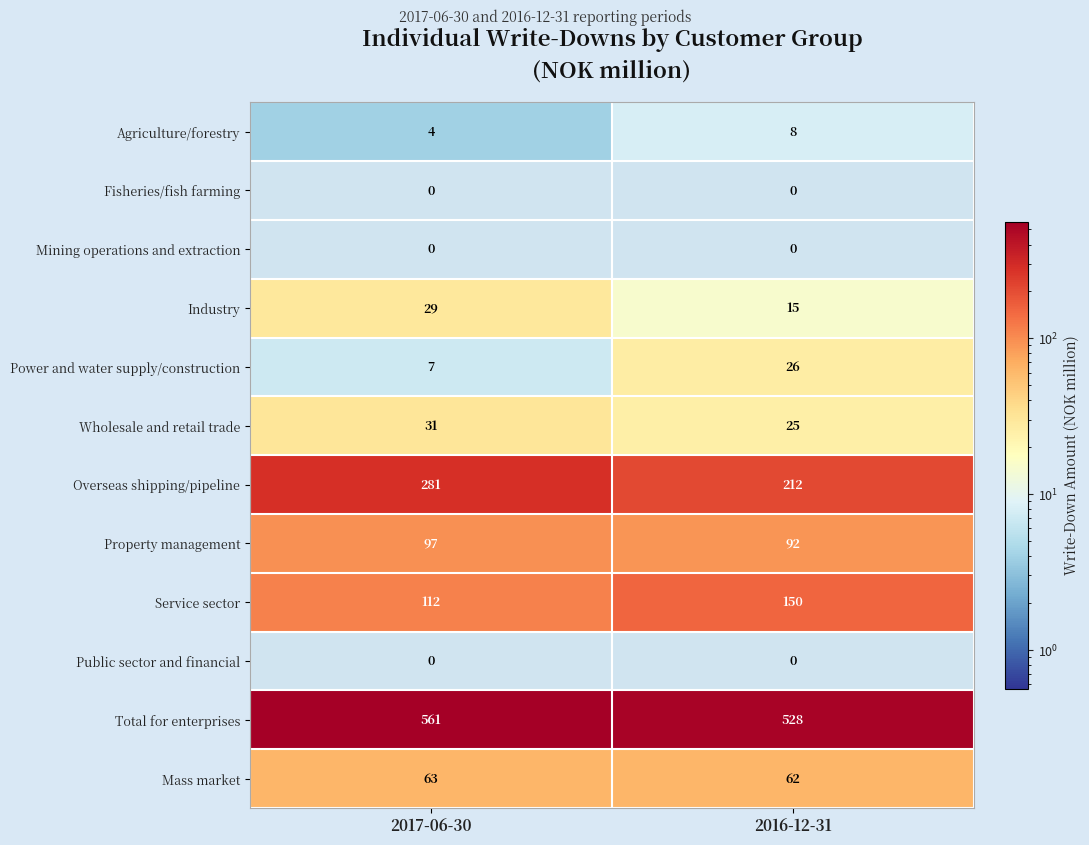

What value does the Total for enterprises series have at 2017-06-30, to the nearest 10?

560